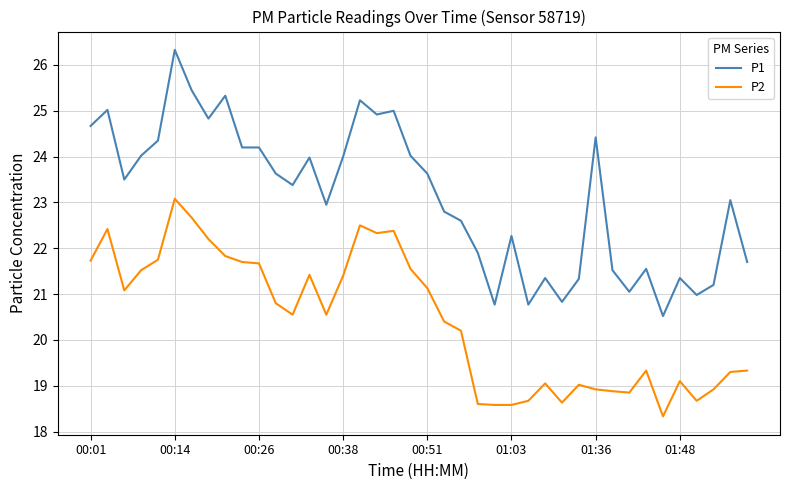

How many values in the P2 series are below 20?

17